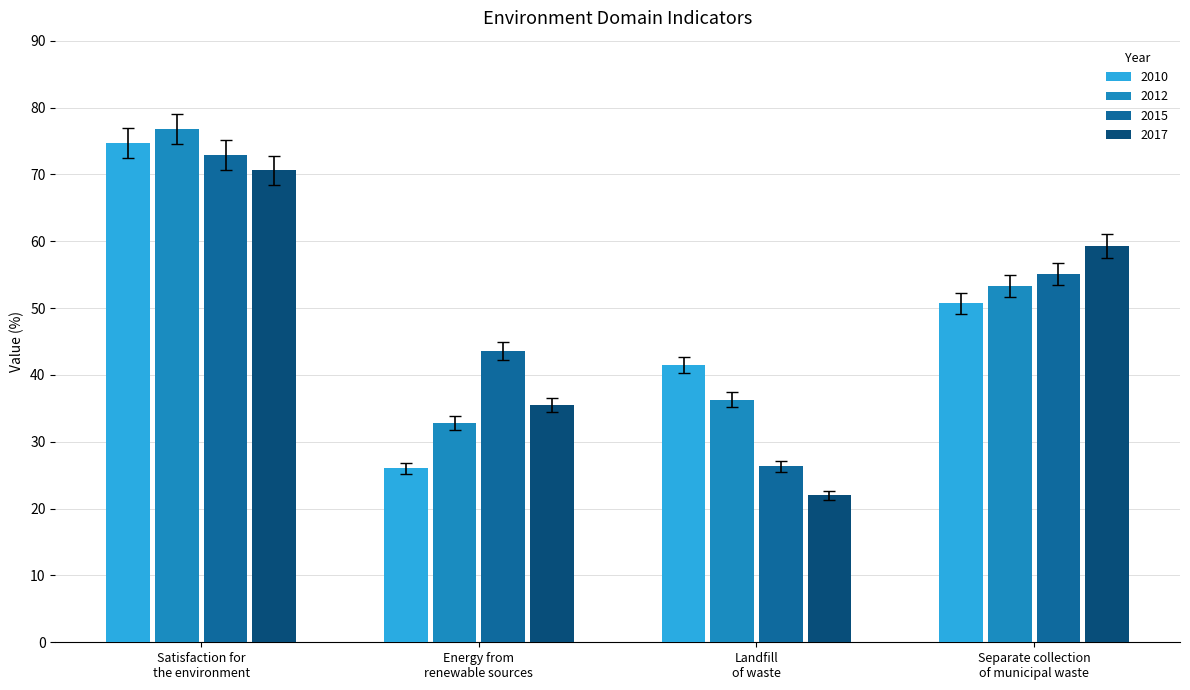

Reading left to right, list all the values displayed in this chart.

2010: Satisfaction for
the environment=74.7	Energy from
renewable sources=26.0	Landfill
of waste=41.5	Separate collection
of municipal waste=50.7
2012: Satisfaction for
the environment=76.8	Energy from
renewable sources=32.8	Landfill
of waste=36.3	Separate collection
of municipal waste=53.3
2015: Satisfaction for
the environment=72.9	Energy from
renewable sources=43.6	Landfill
of waste=26.3	Separate collection
of municipal waste=55.1
2017: Satisfaction for
the environment=70.6	Energy from
renewable sources=35.5	Landfill
of waste=22.0	Separate collection
of municipal waste=59.3